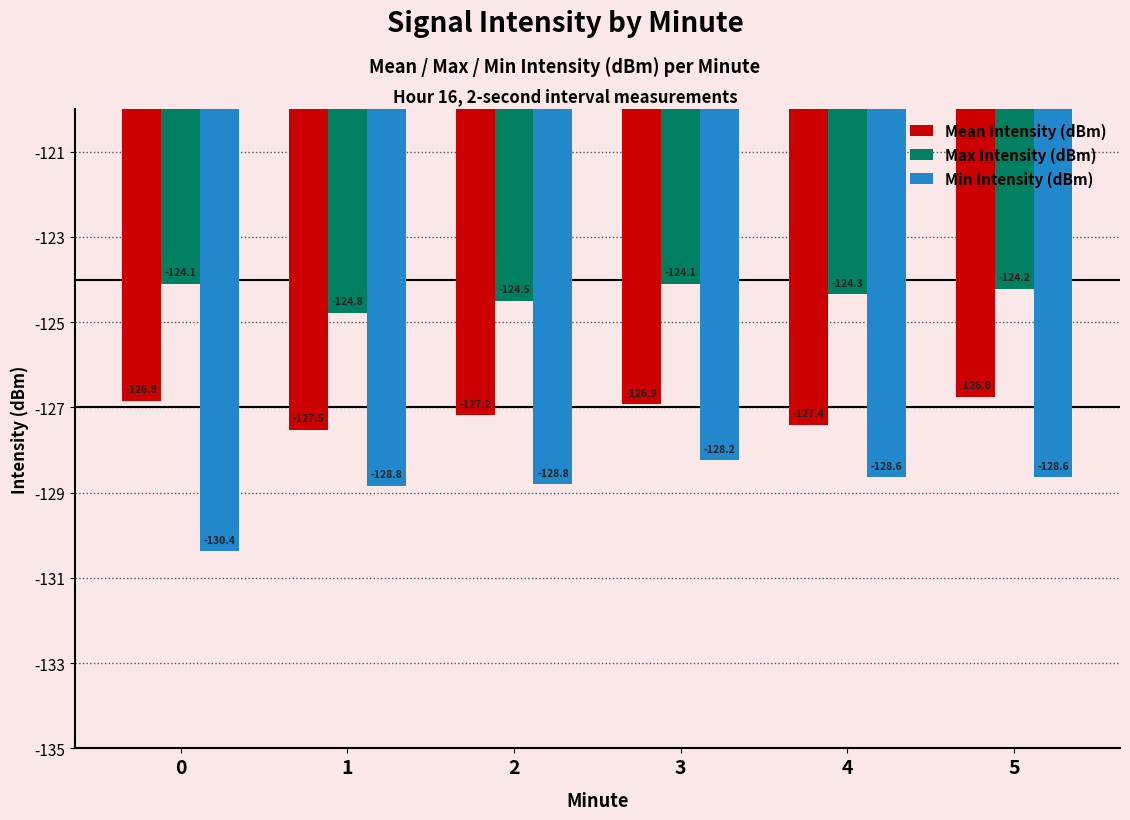

What is the total value across all series at 3?

-379.3